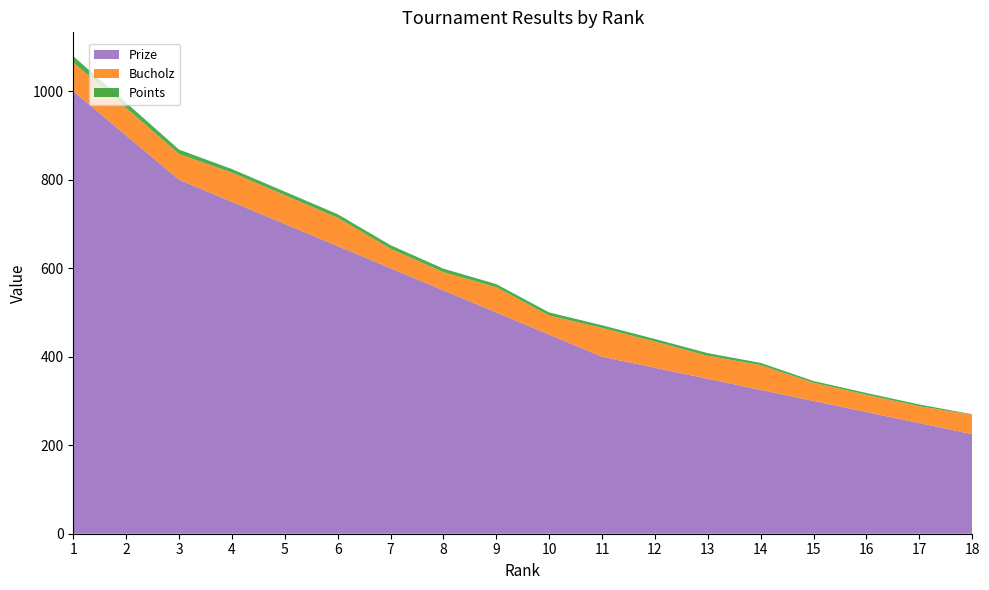

Reading left to right, transcribe all the data shown in this chart.

Prize: 1=1000	2=900	3=800	4=750	5=700	6=650	7=600	8=550	9=500	10=450	11=400	12=375	13=350	14=325	15=300	16=275	17=250	18=225
Bucholz: 1=65	2=62	3=58	4=66	5=65	6=64	7=44	8=41	9=57	10=43	11=65	12=59	13=52	14=56	15=41	16=39	17=38	18=44
Points: 1=14	2=12	3=10	4=8	5=8	6=8	7=8	8=8	9=7	10=7	11=6	12=6	13=6	14=5	15=4	16=4	17=4	18=1